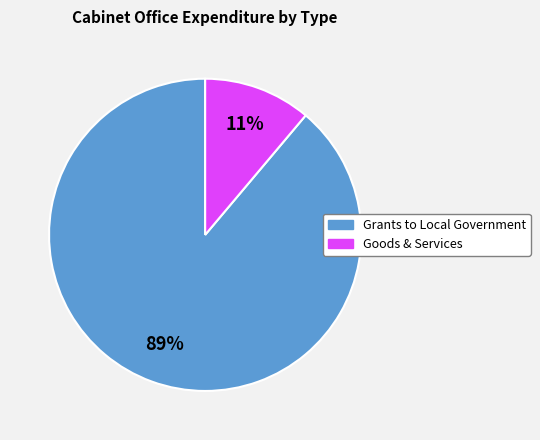

Does any single category account for the majority?

Yes